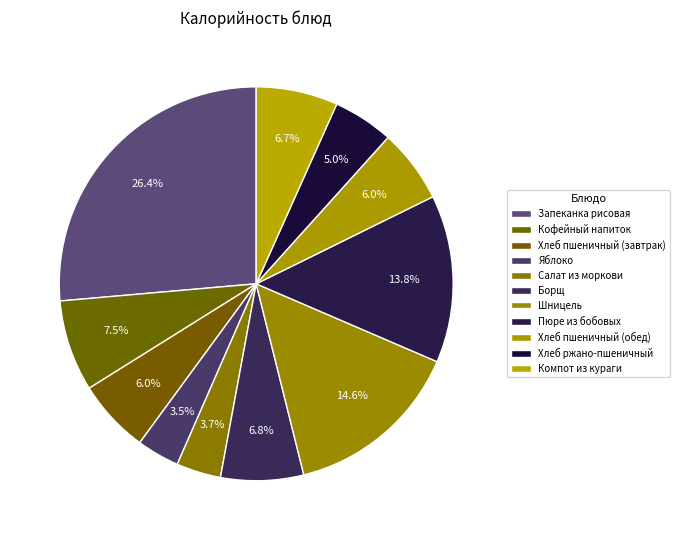

What percentage is NOT represented by Пюре из бобовых?

86.2%